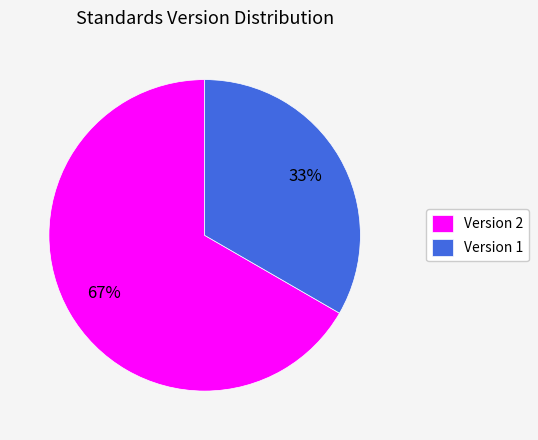

To the nearest percent, what percentage of the pie is Version 2?

67%